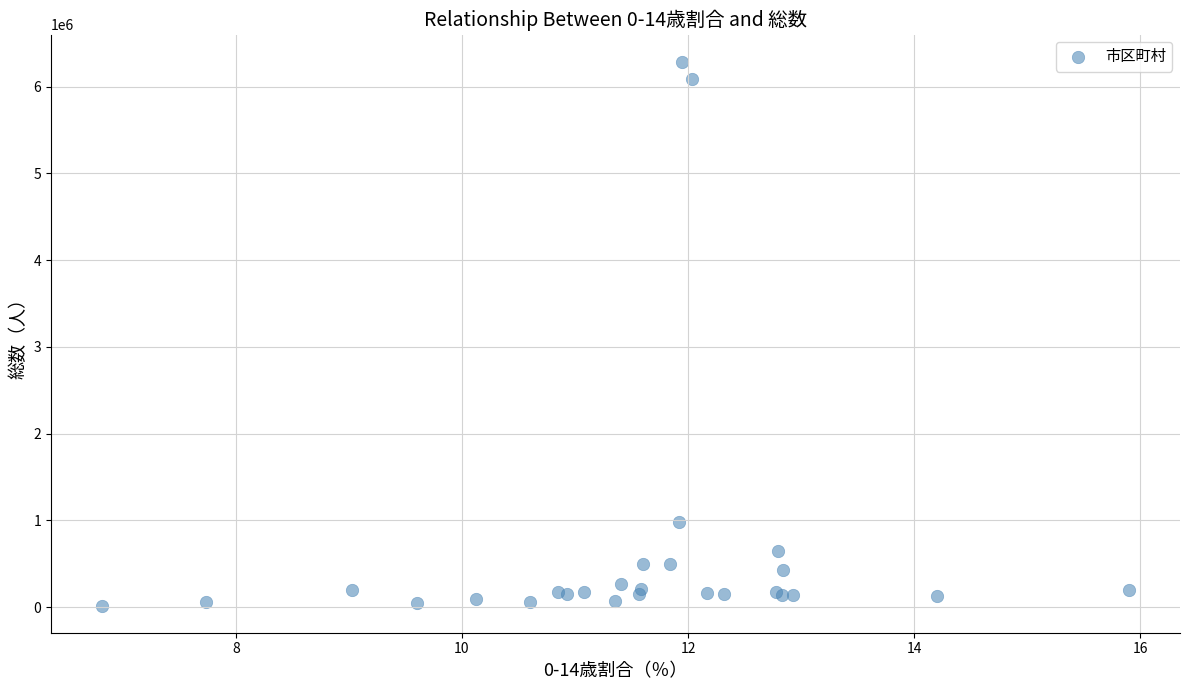

What Y value in the scatter plot is closest to 3150703?

974951